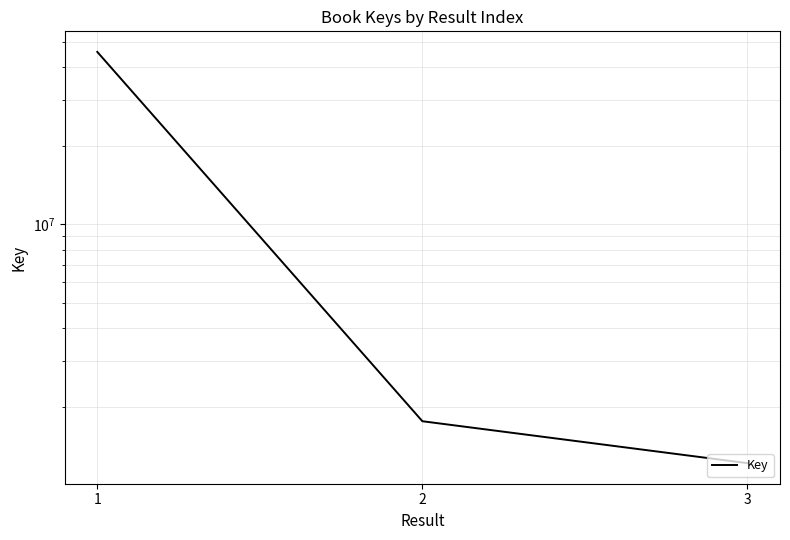

Which label corresponds to the smallest value in the chart?

3